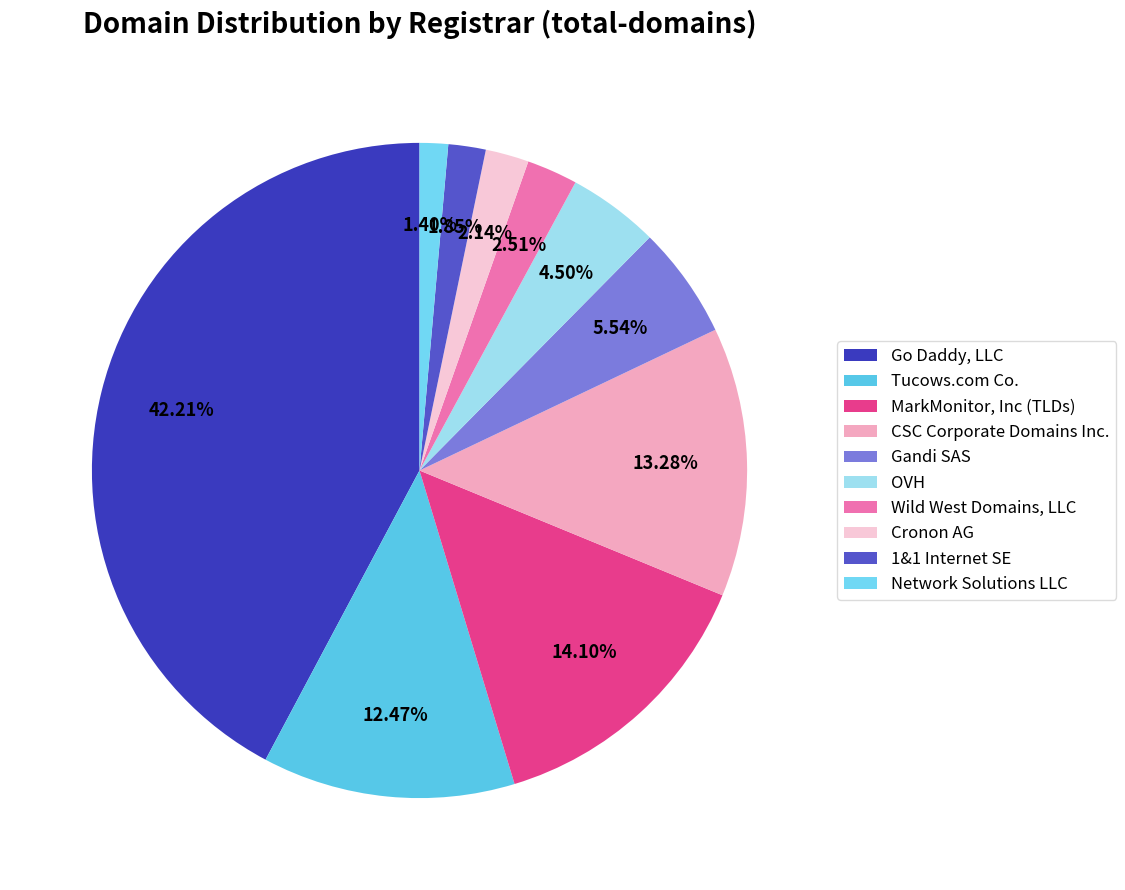

What is the change in value from Tucows.com Co. to 1&1 Internet SE?

-144